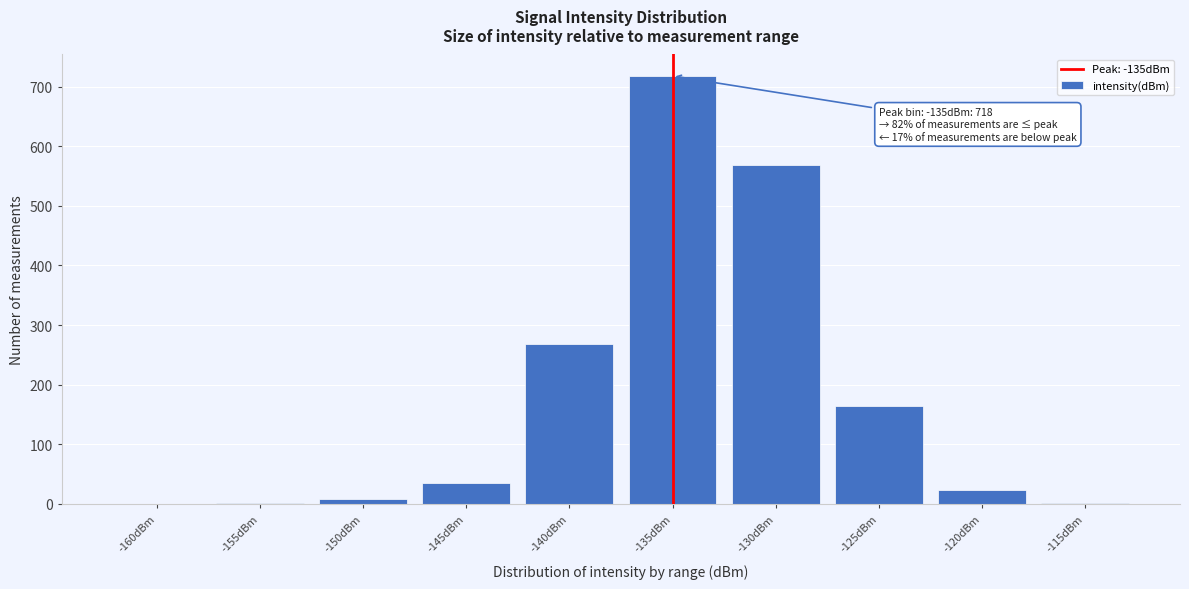

Where is the data nearest to the value 359?

-140dBm